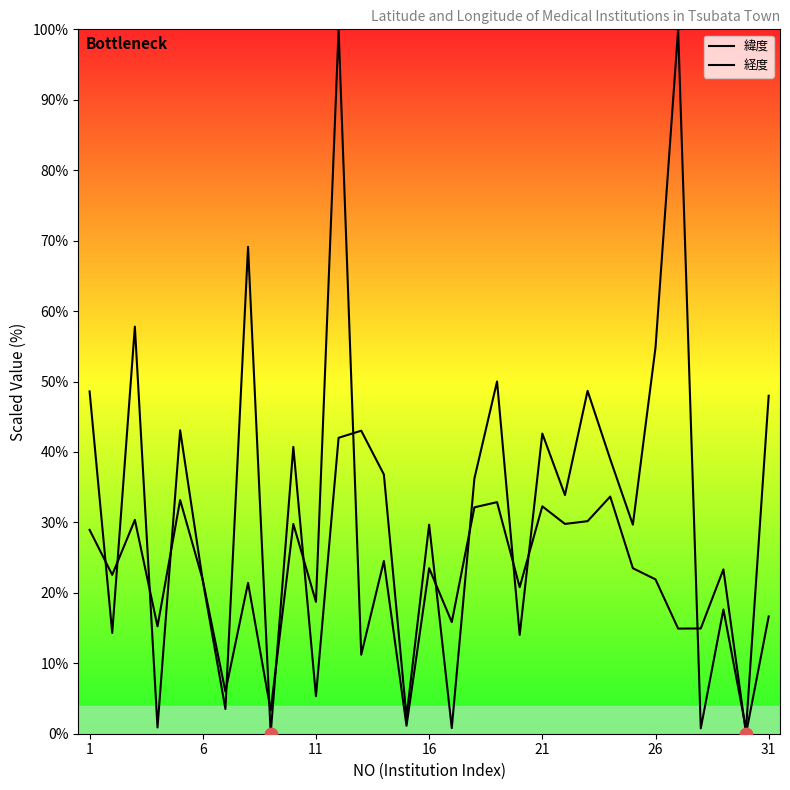

Which series contains the highest Y value?

緯度